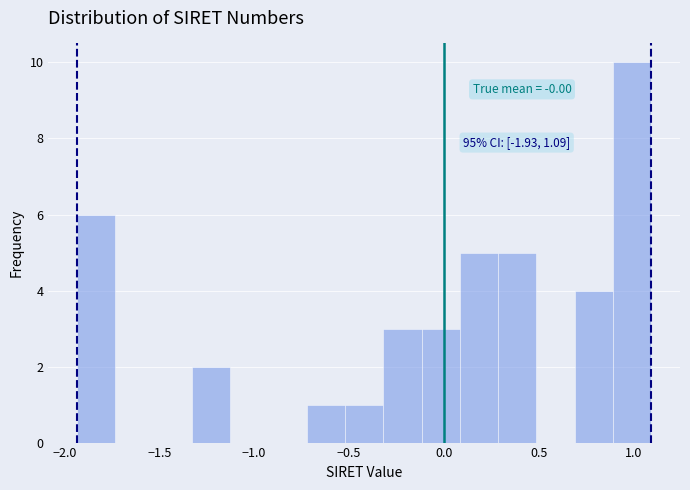

Over which range of the x-axis is the bar tallest?

0.90 to 1.10